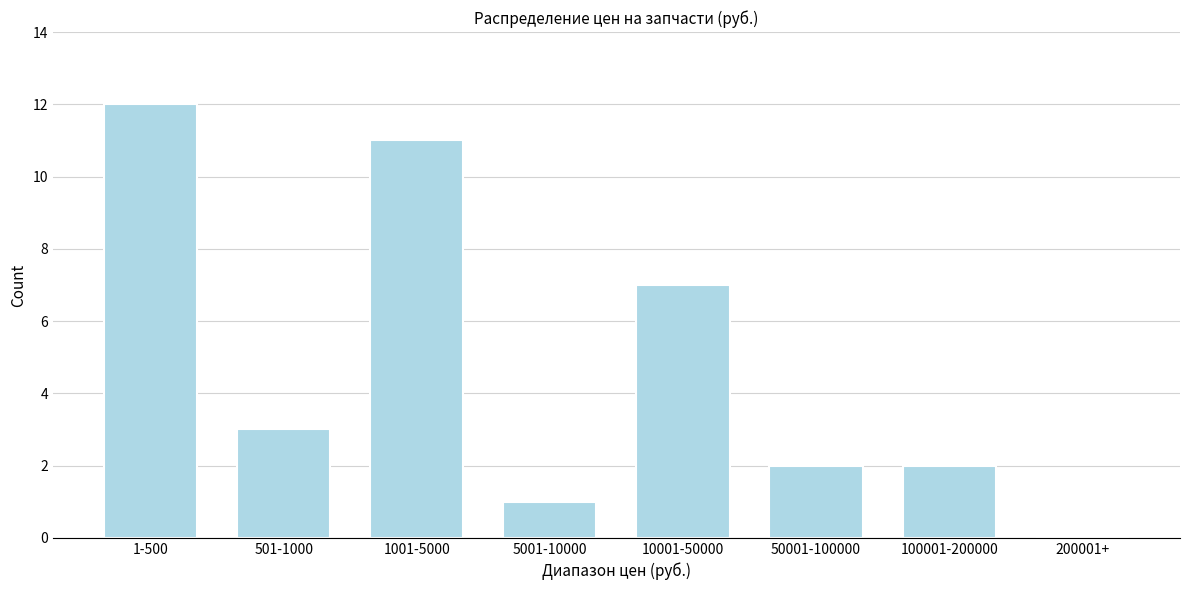

Reading left to right, extract all data points from this chart.

1-500=12	501-1000=3	1001-5000=11	5001-10000=1	10001-50000=7	50001-100000=2	100001-200000=2	200001+=0